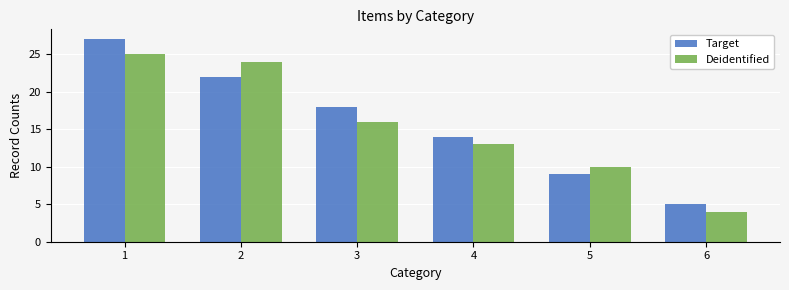

At which category does the chart reach its minimum across all series?

6